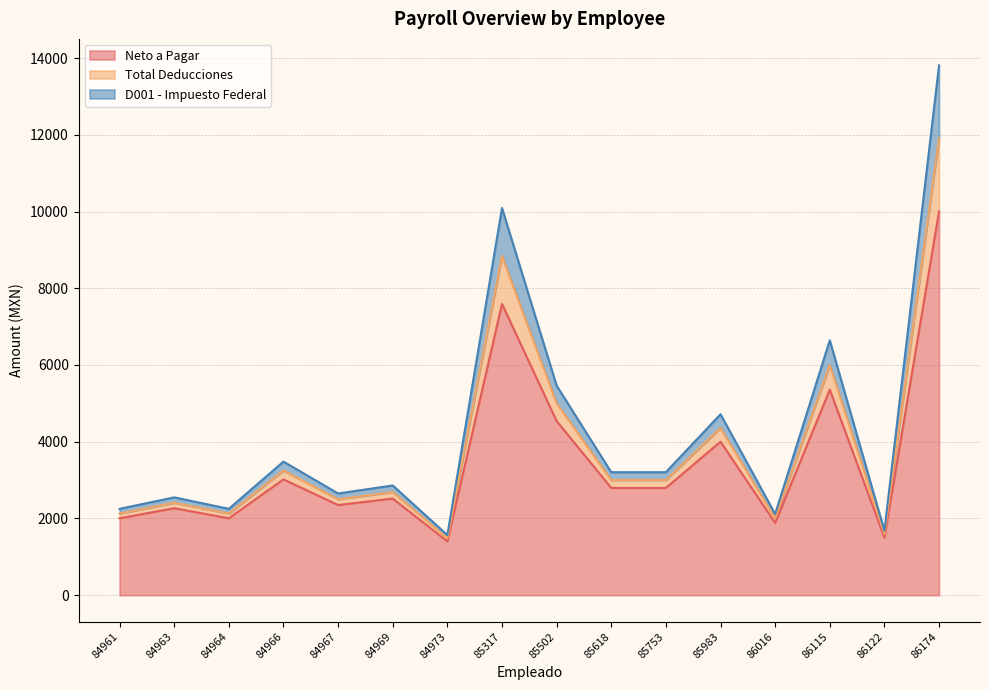

Does the chart have visible grid lines?

Yes